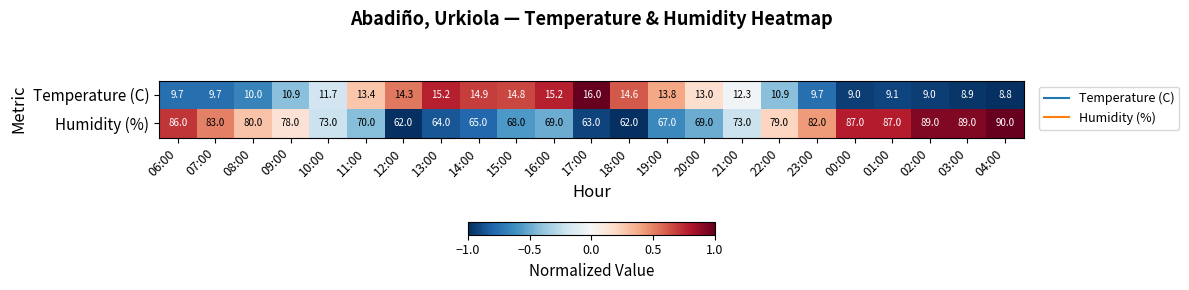

How many series are shown in this chart?

2